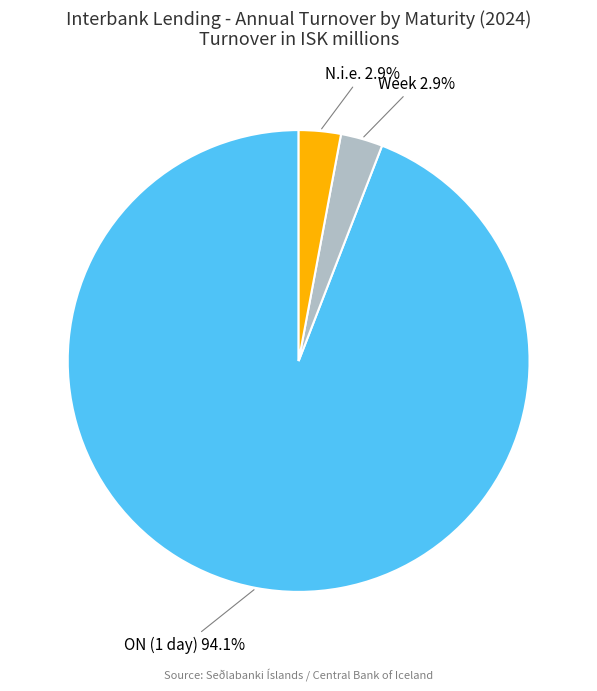

Does any single category account for the majority?

Yes